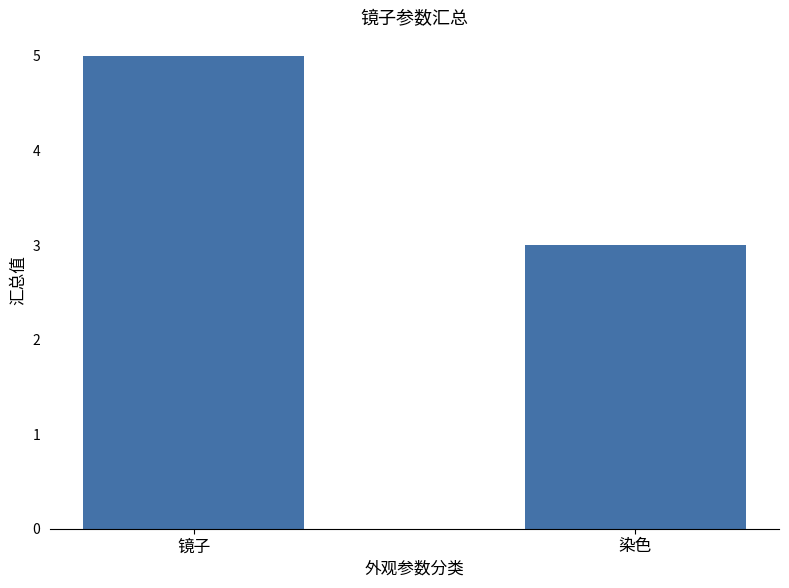

What position from the right is 镜子?

2